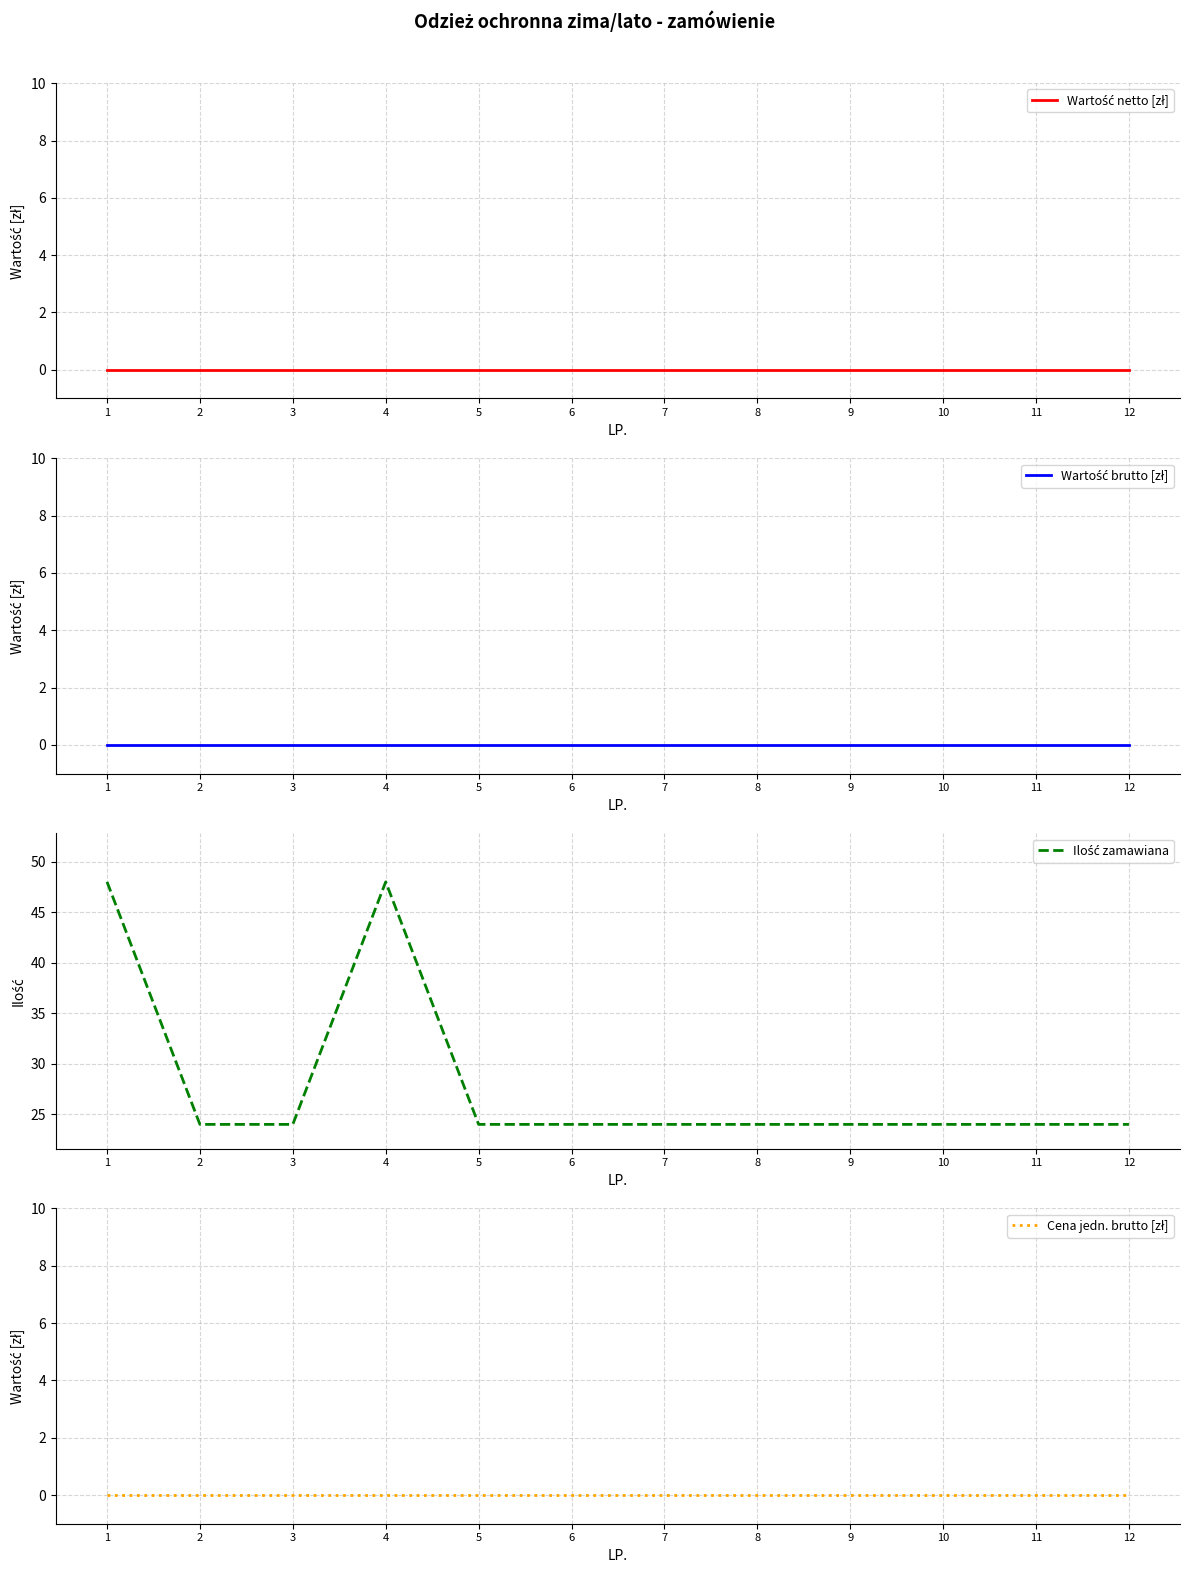

Is the value of Ilość zamawiana at 7 greater than the value of Wartość netto [zł] at 7?

Yes